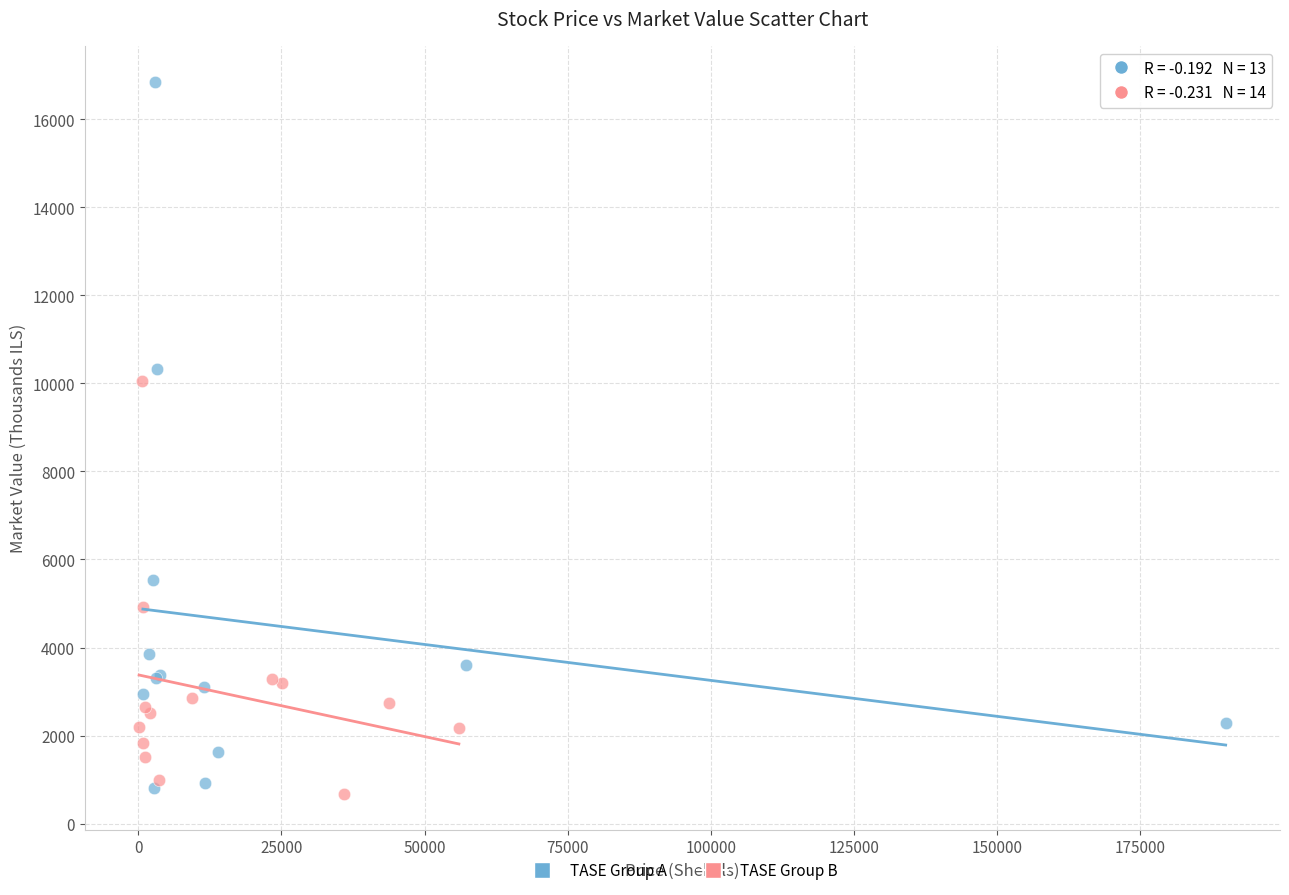

Which series reaches the maximum Y coordinate?

TASE Group A